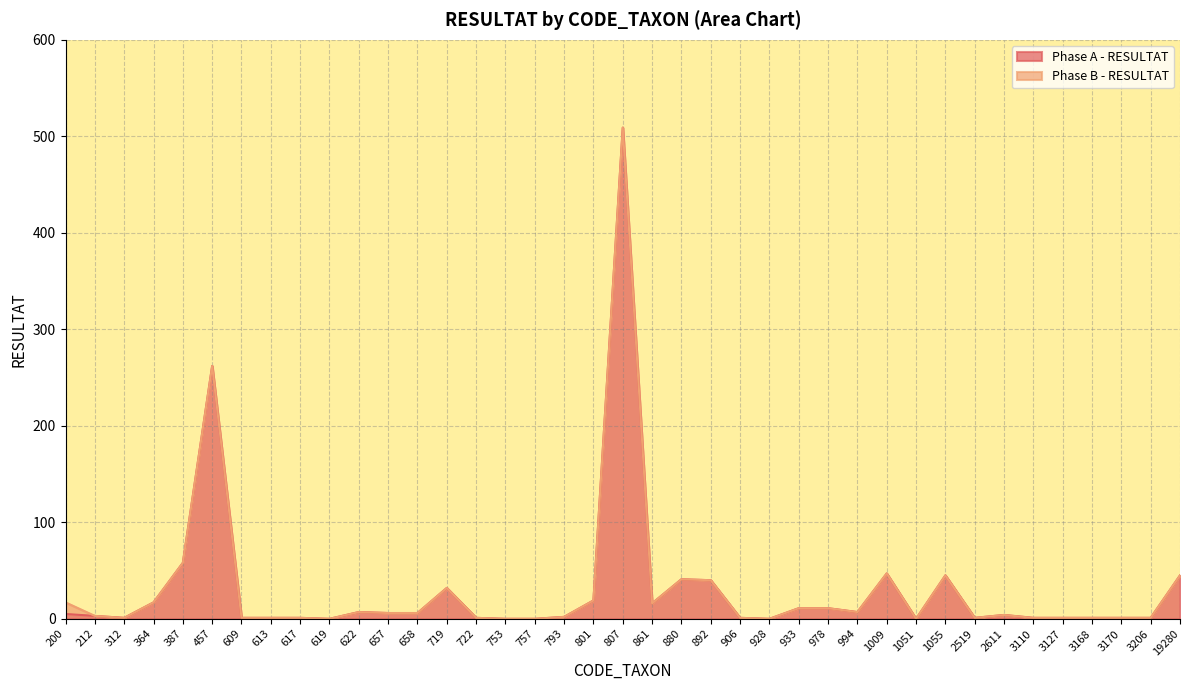

Is it true that the value at 622 is 7?

True